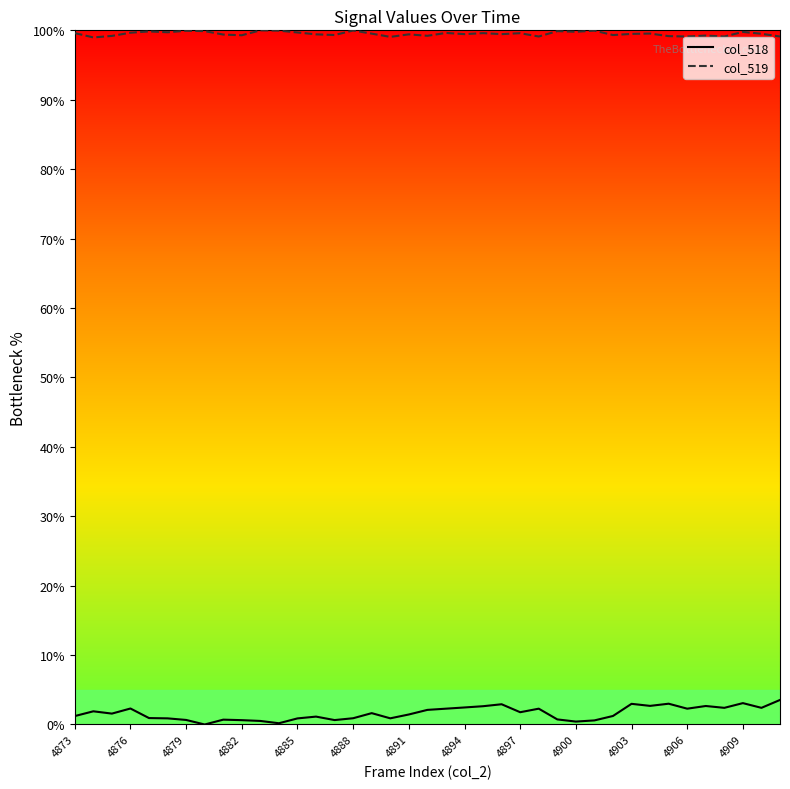

What is the spread (max minus min) of values at 13?

98.3